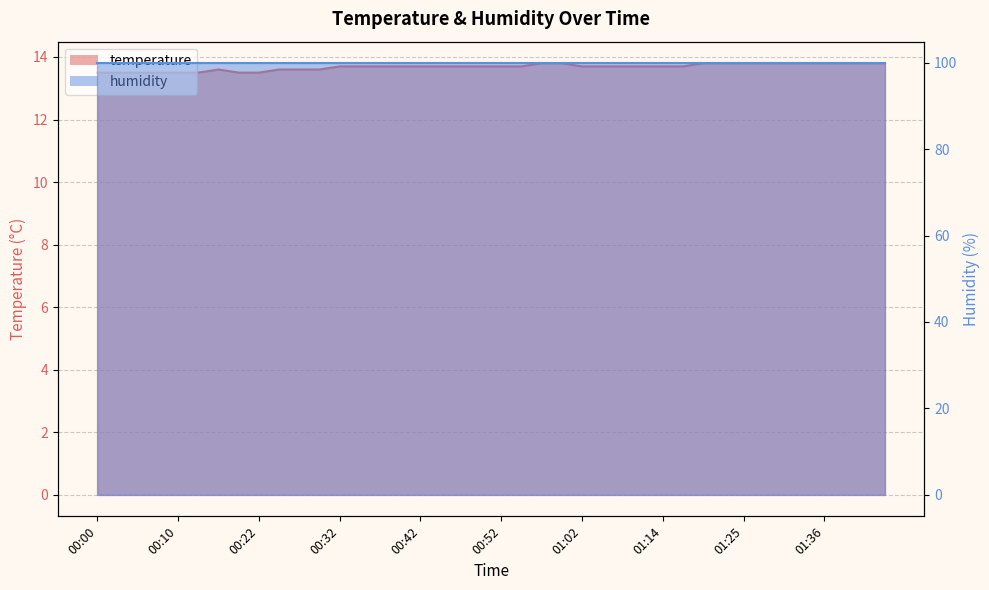

The value at 01:28 is 13.8. True or false?

True